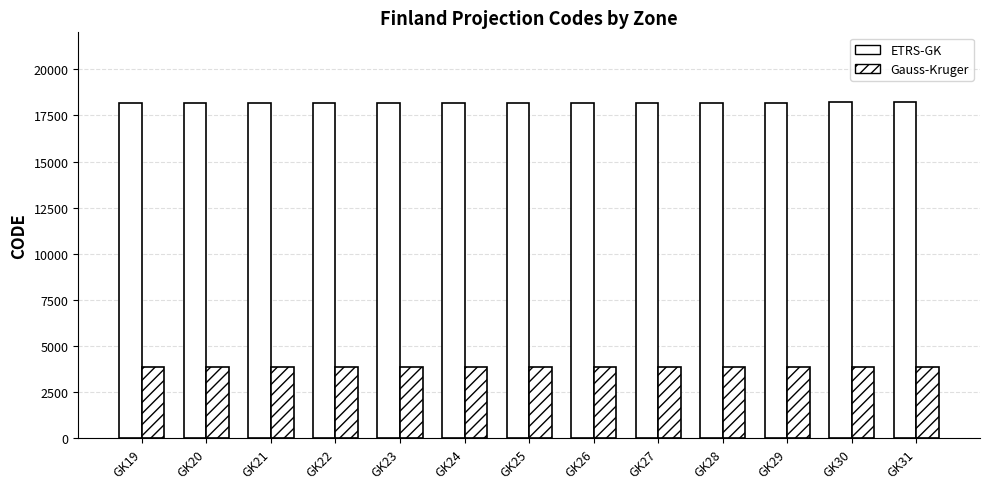

At GK19, list the series in order from smallest to largest.

Gauss-Kruger, ETRS-GK